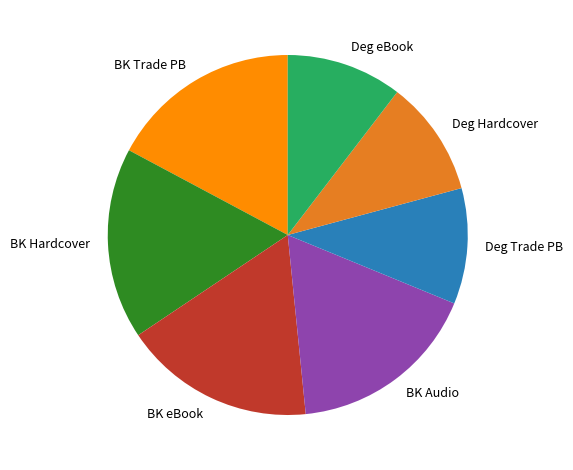

Is it true that BK Audio is 23% of the pie?

False